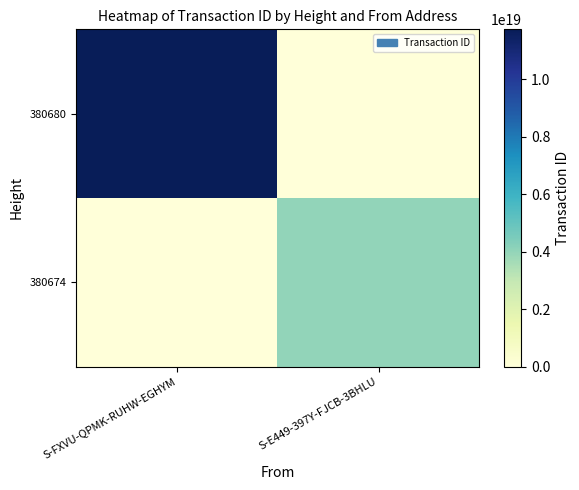

Reading left to right, extract all data points from this chart.

380680: S-FXVU-QPMK-RUHW-EGHYM=11735591405010696192	S-E449-397Y-FJCB-3BHLU=0
380674: S-FXVU-QPMK-RUHW-EGHYM=0	S-E449-397Y-FJCB-3BHLU=3994202578076525056